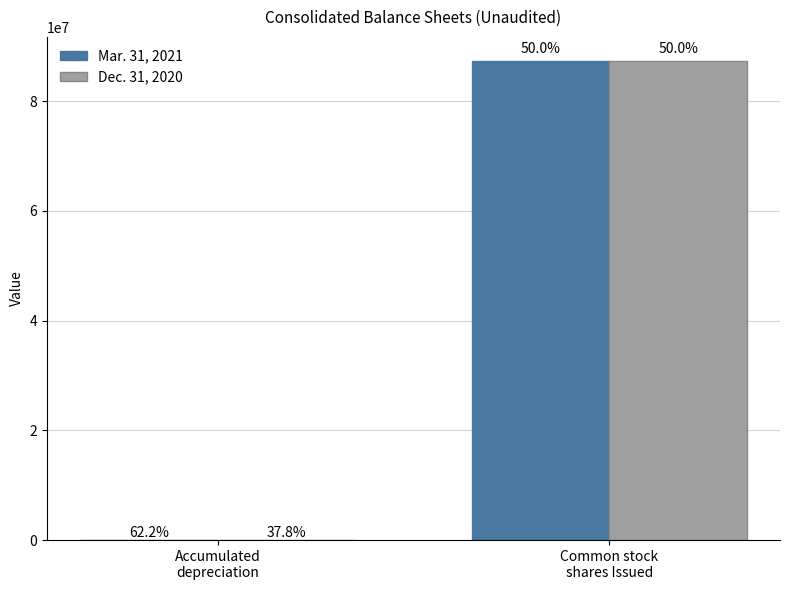

How many groups of bars are there?

2